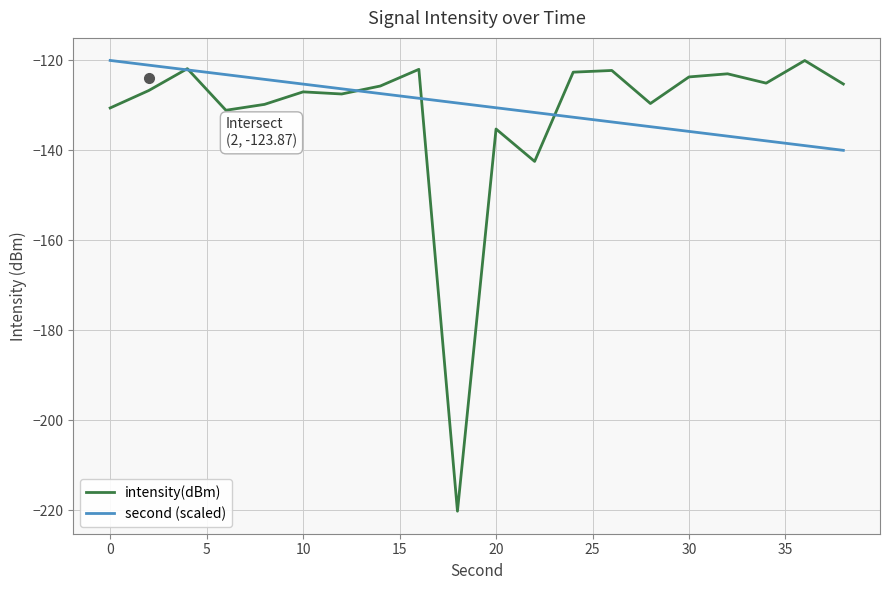

What is the maximum value for intensity(dBm)?

-120.0